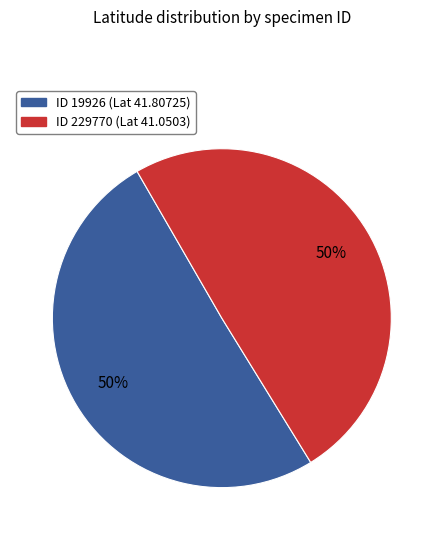

To the nearest percent, what is the average slice percentage?

50%